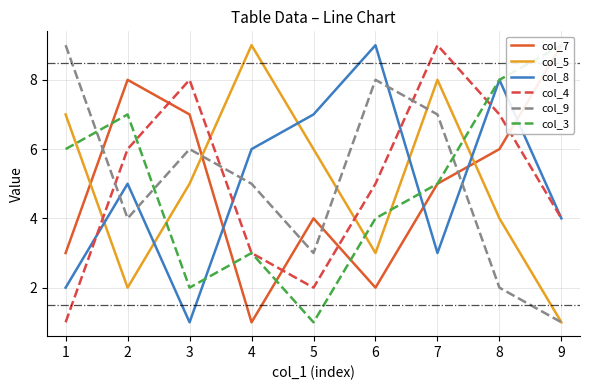

The value of col_8 at 5 is 5. True or false?

False